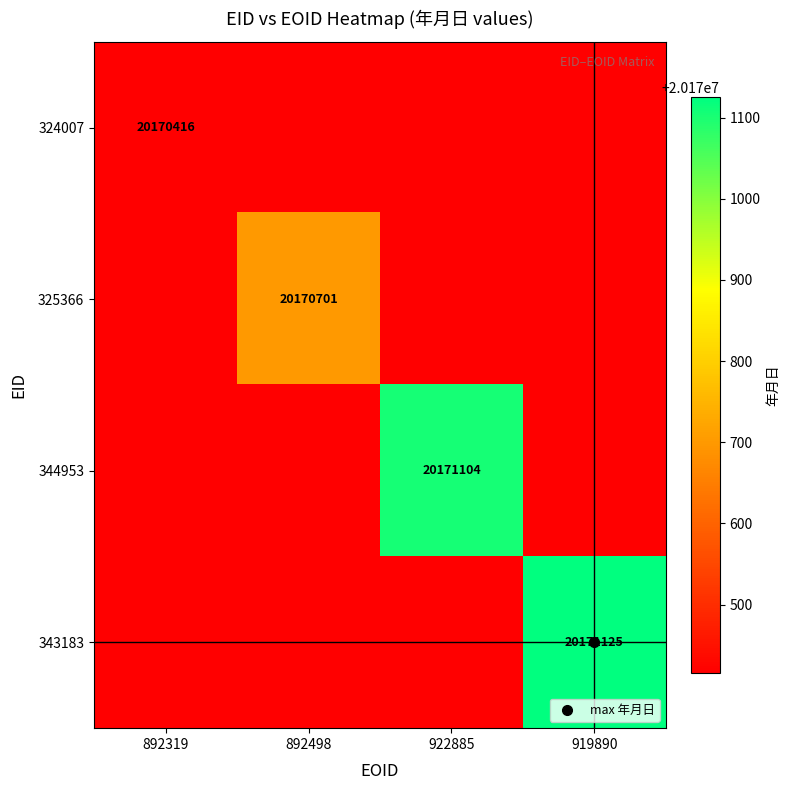

True or false: 325366 has a value of 13617752 at 922885.

False